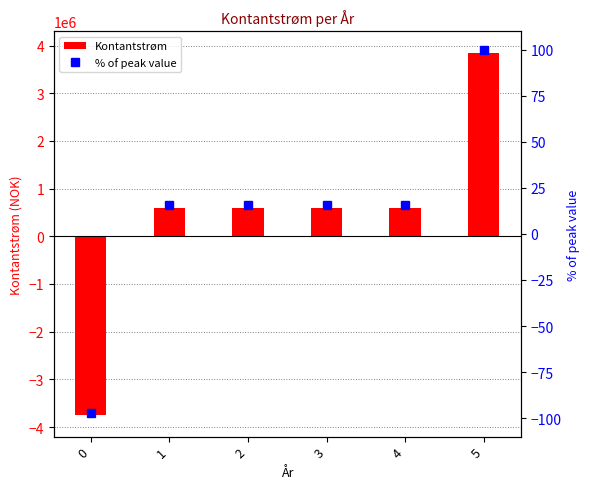

Which series has the largest total across all categories?

Kontantstrøm